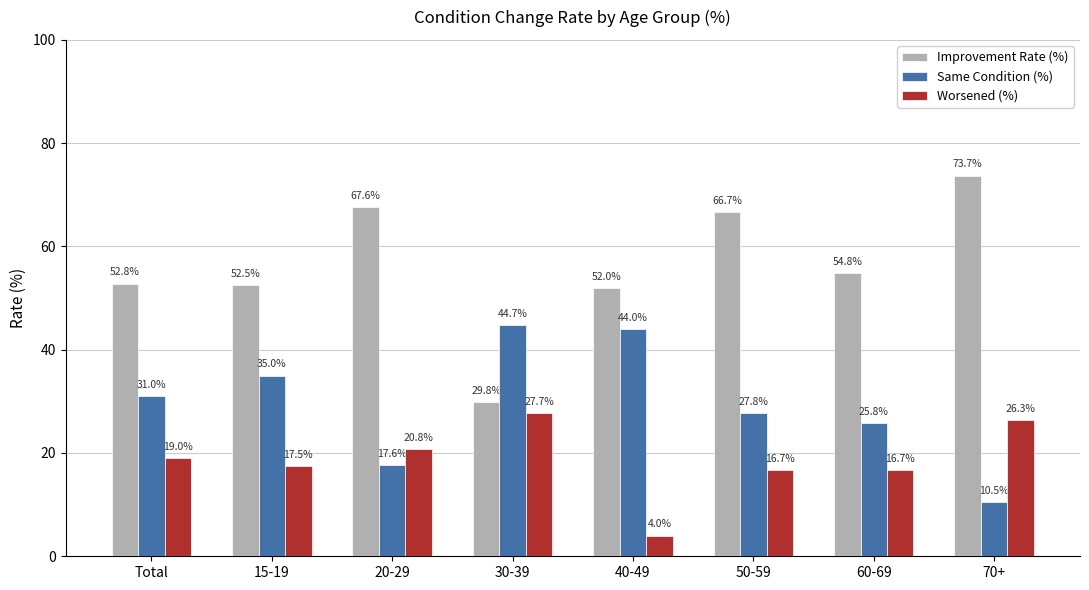

What is the sum of the Same Condition (%) values at 60-69 and 30-39?

70.5